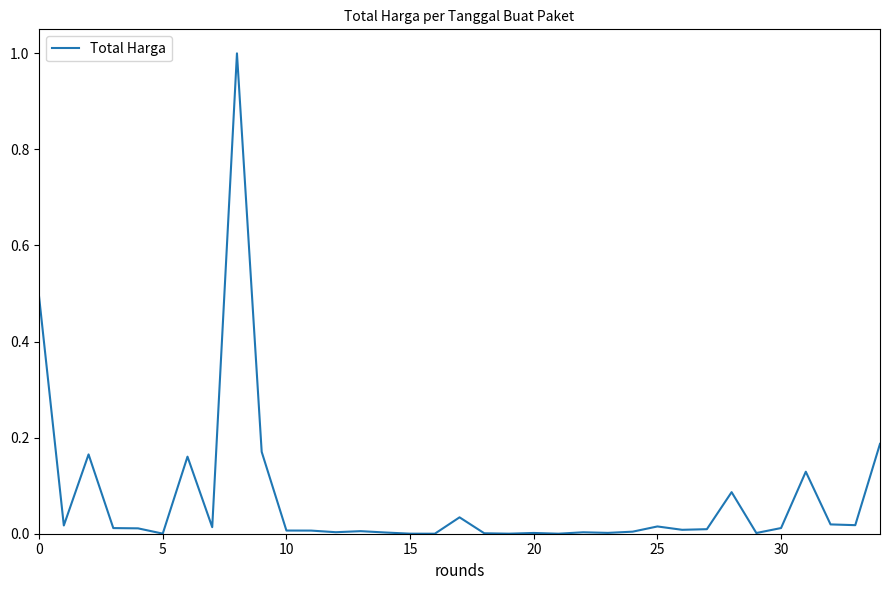

What is the maximum value shown in the chart?

1.0